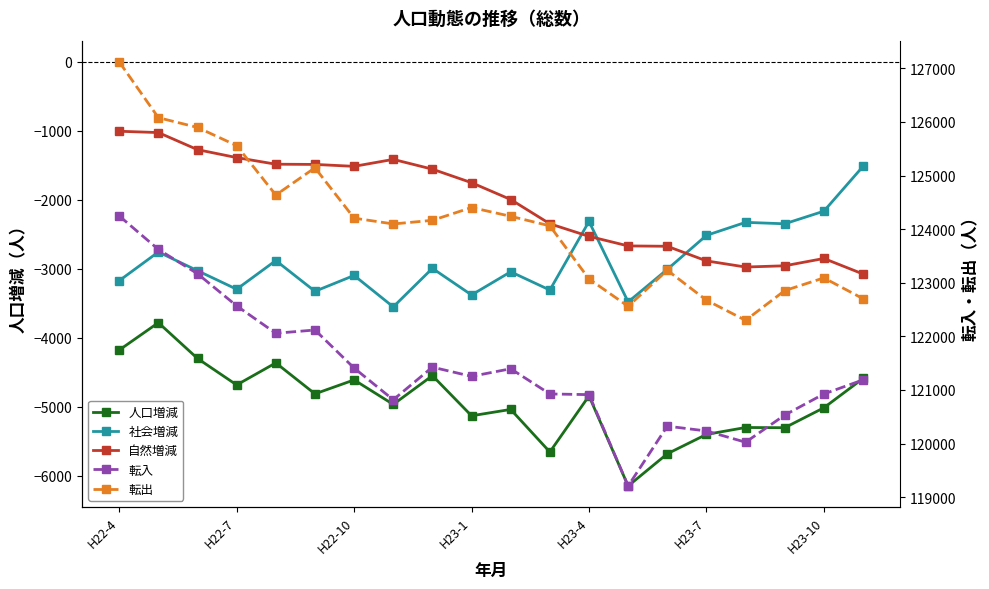

What is the maximum value shown in the chart?

127121